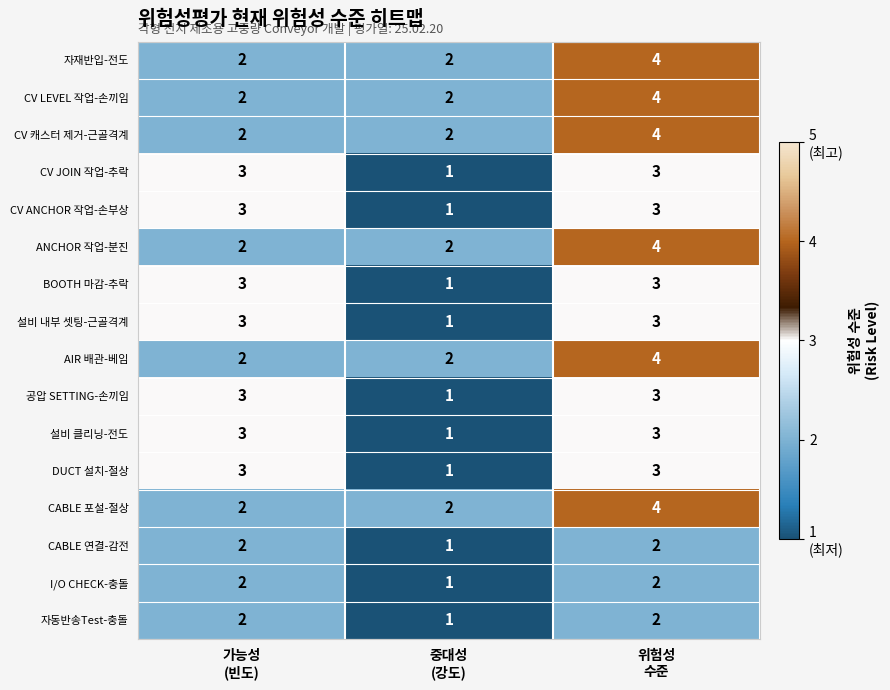

What is the maximum value for DUCT 설치-절상?

3